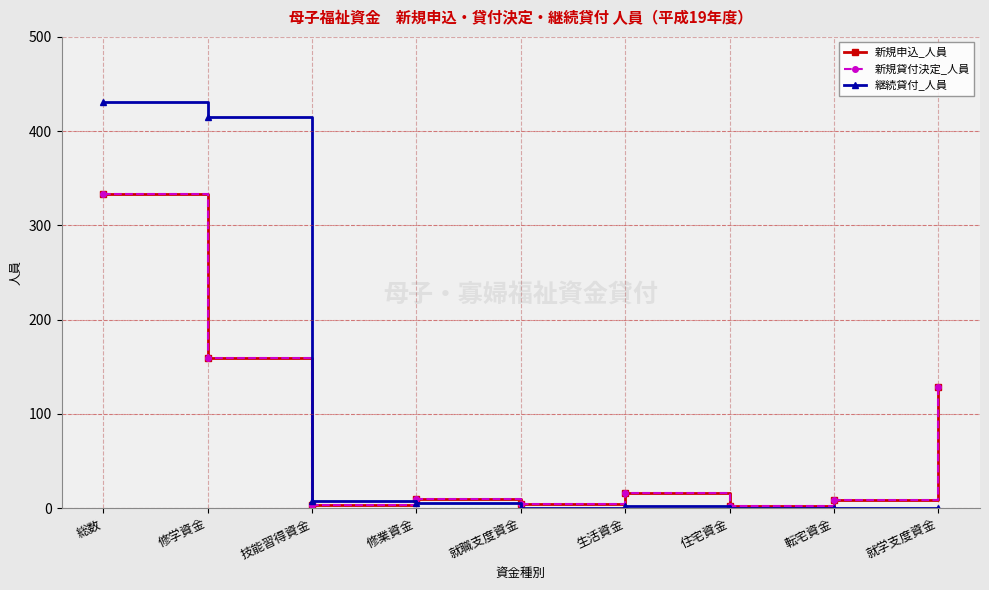

In 継続貸付_人員, how many points are higher than both neighbors (excluding endpoints)?

1